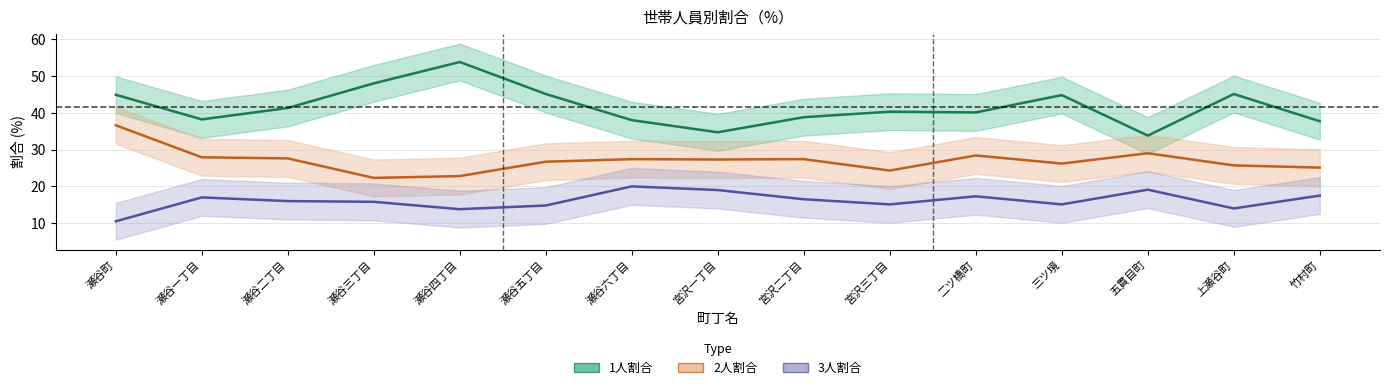

Does the chart have visible grid lines?

Yes